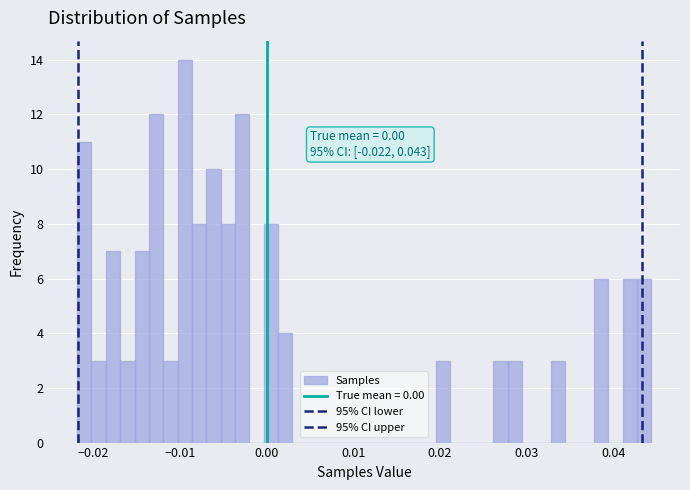

Read against the x-axis, roughly where is the centre of the tallest bar?

-0.009